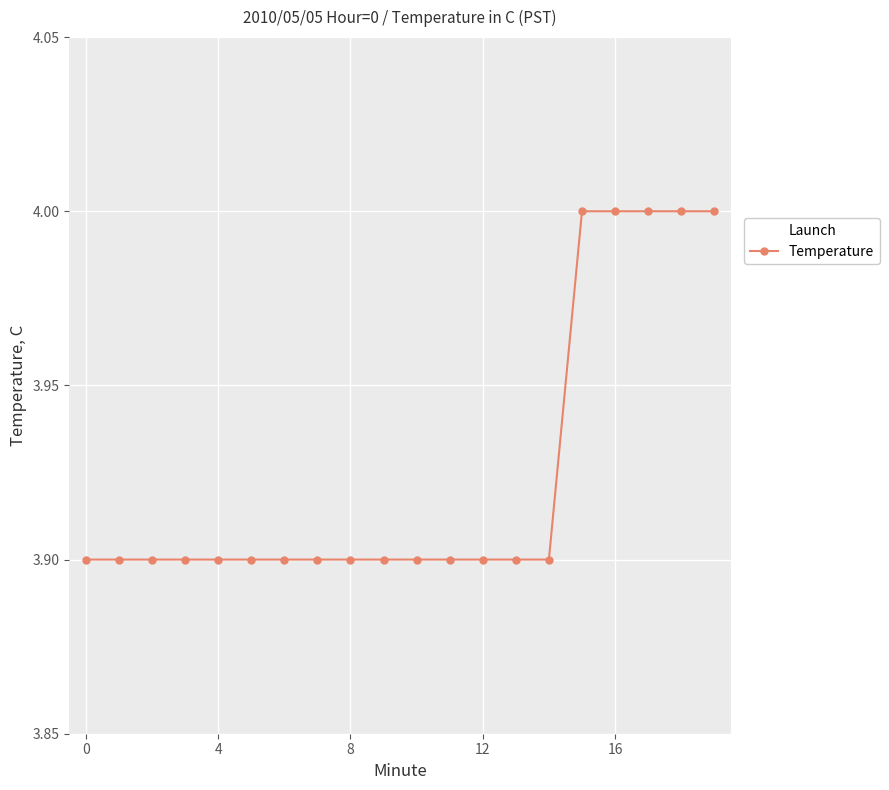

What is the value of the 10th point from the left?

3.9